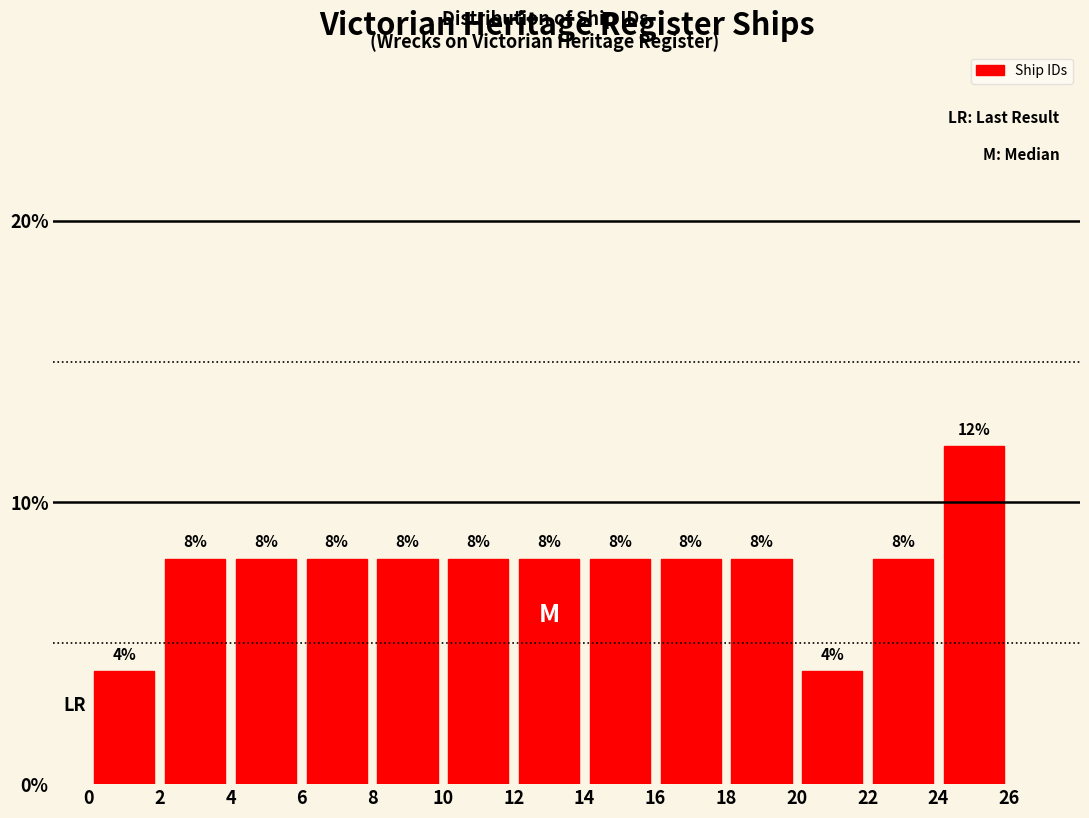

Reading left to right, list every bar in this chart as the range it spans on the x-axis followed by its height.

0 to 2: 4
2 to 4: 8
4 to 6: 8
6 to 8: 8
8 to 10: 8
10 to 12: 8
12 to 14: 8
14 to 16: 8
16 to 18: 8
18 to 20: 8
20 to 22: 4
22 to 24: 8
24 to 26: 12